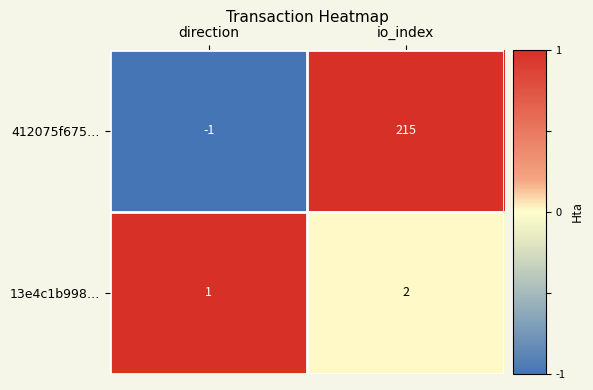

What is the difference between the highest and lowest values at direction?

2